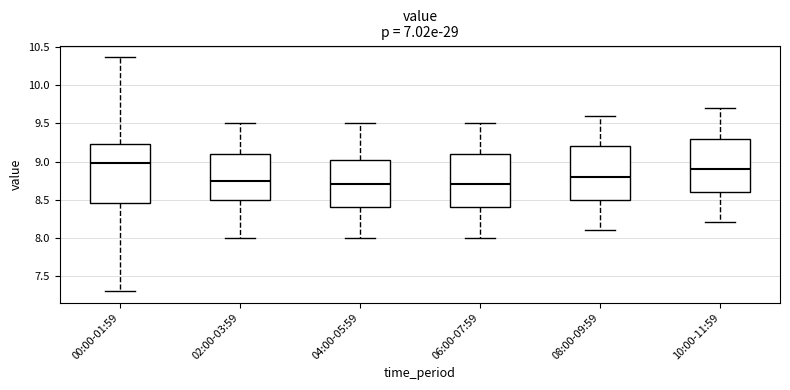

Where is the upper edge of the box for 10:00-11:59 on the y-axis? The values are not printed on the chart, so give them approximately, as read against the axis.

9.30